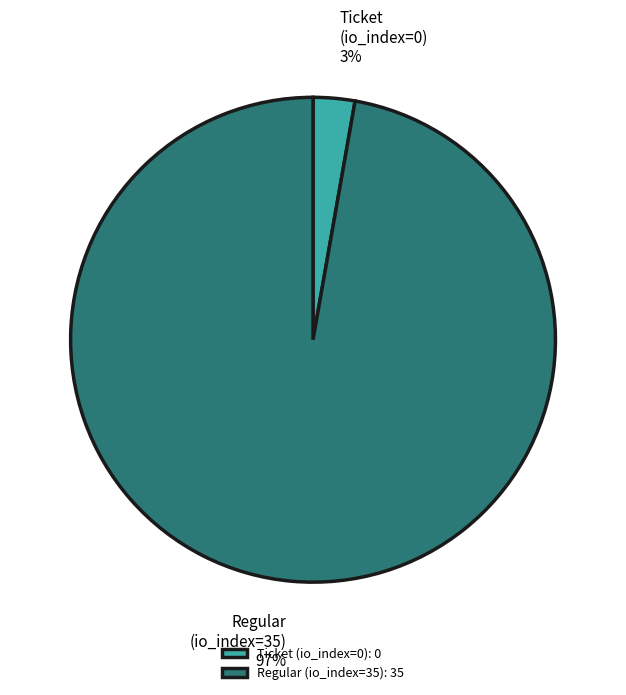

How many segments does this pie chart have?

2